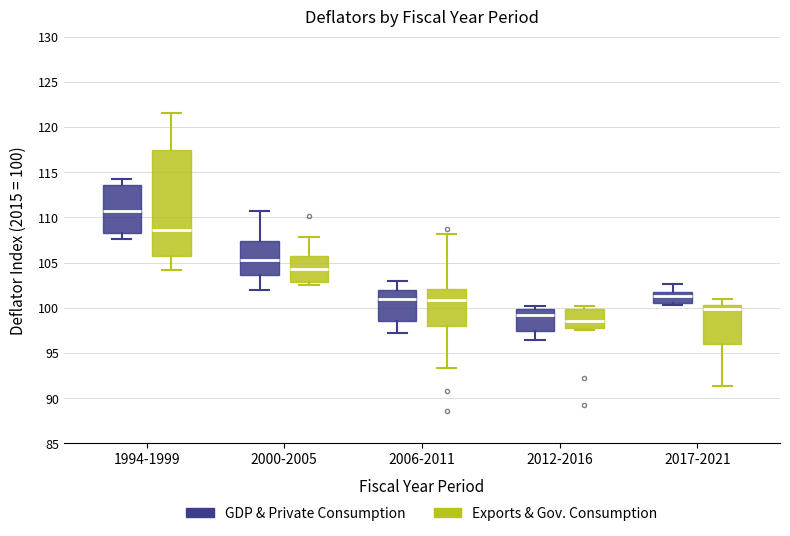

Which box has the highest median line?

1994-1999 (GDP & Private Consumption)